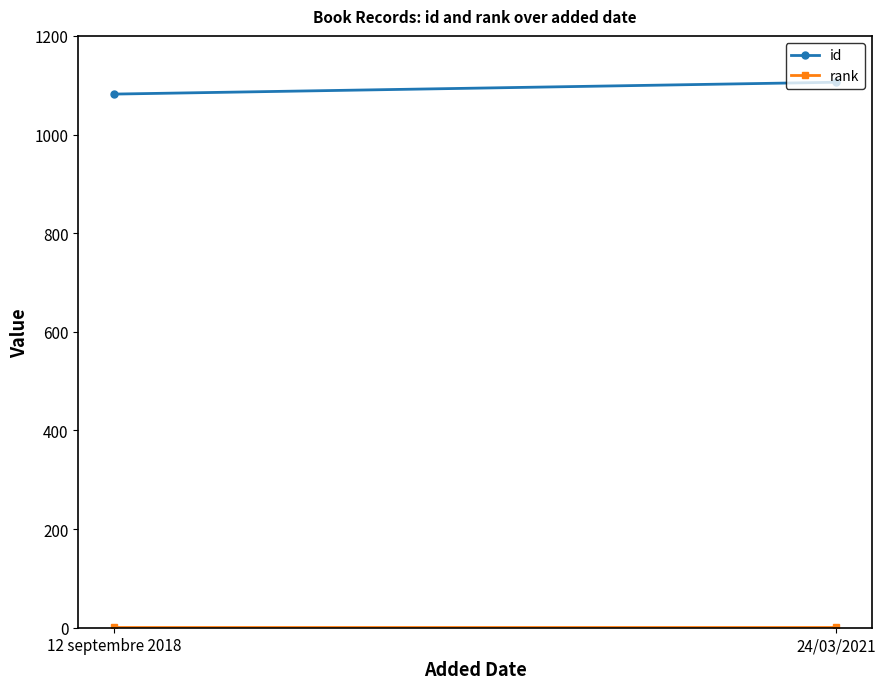

Is it true that id equals 1434 at 12 septembre 2018?

False